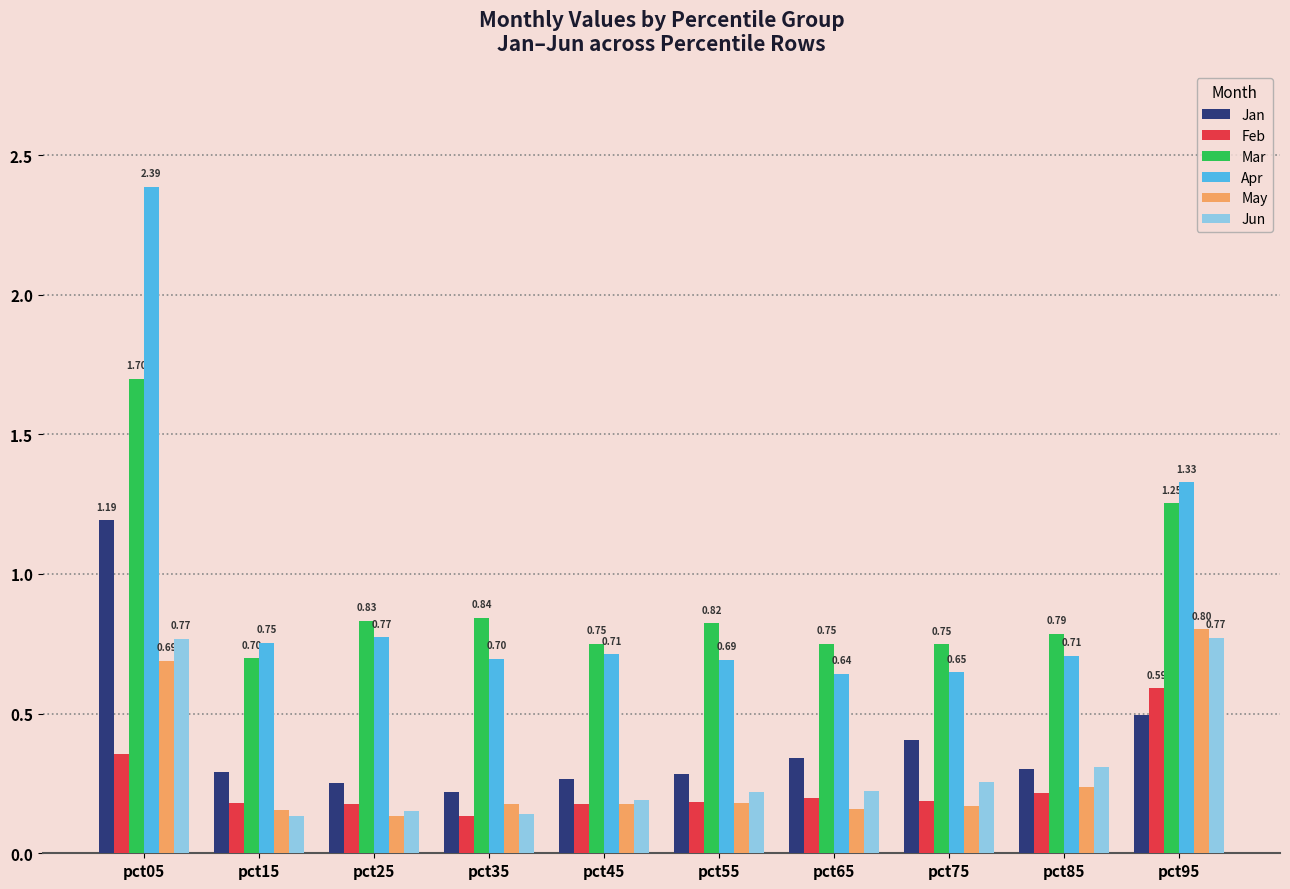

The value of Feb at pct55 is 0.3. True or false?

False